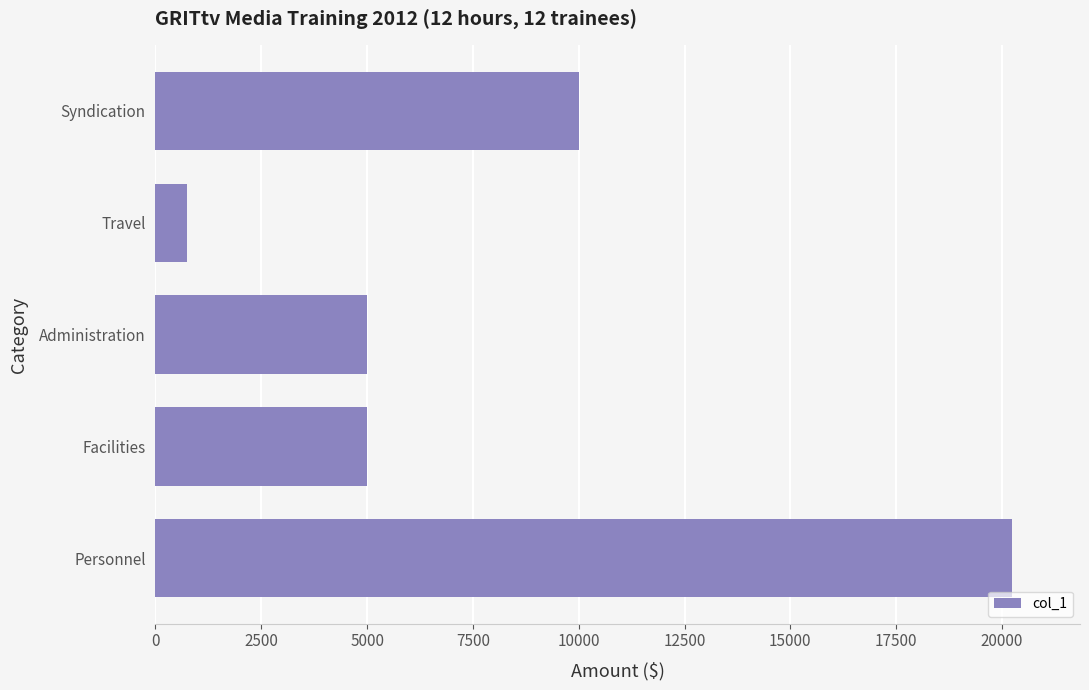

Which label corresponds to the smallest value in the chart?

Travel